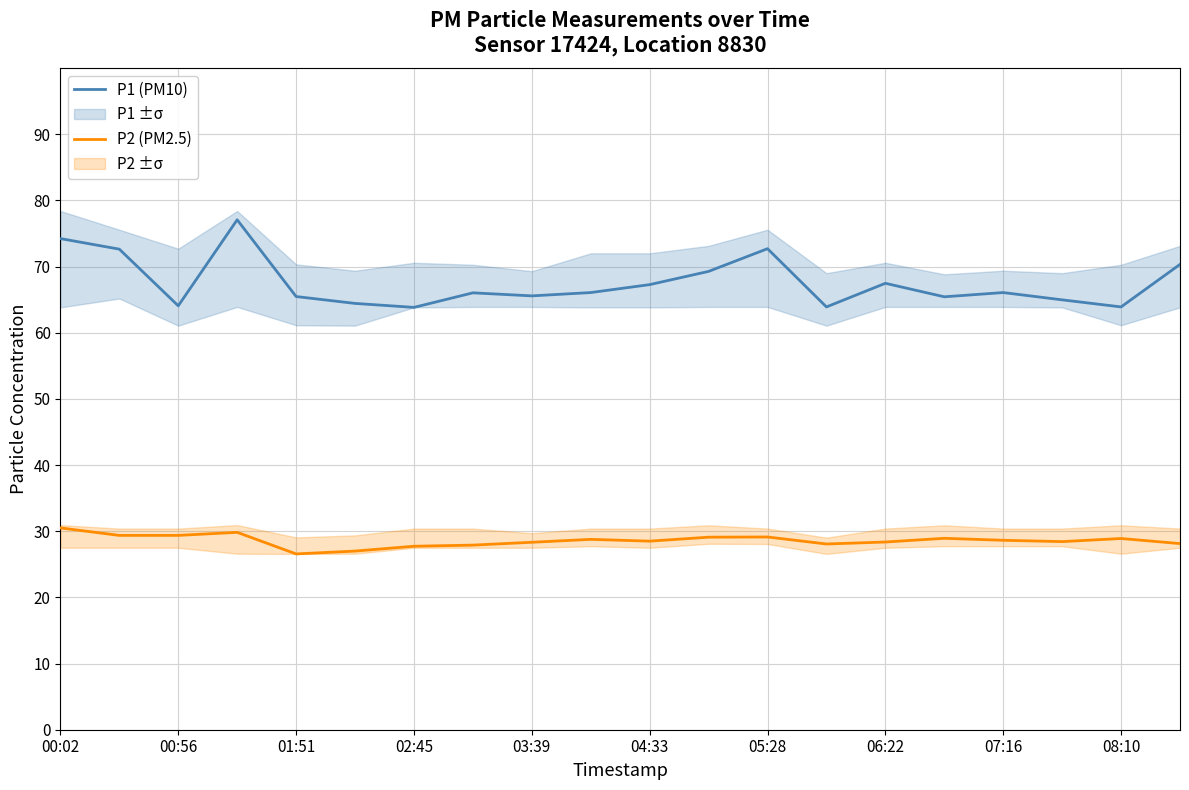

How many data points in P2 (PM2.5) are less than 28?

4